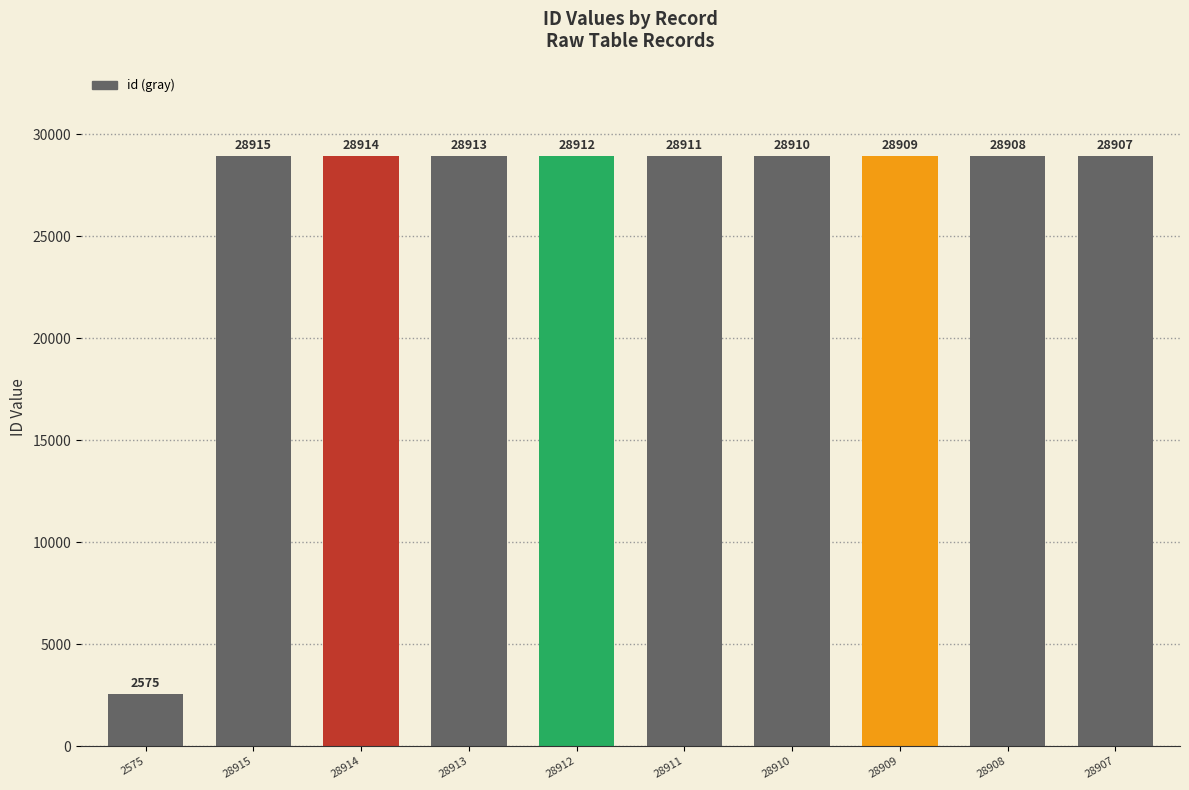

Reading left to right, what are all the values shown in this chart?

2575=2575	28915=28915	28914=28914	28913=28913	28912=28912	28911=28911	28910=28910	28909=28909	28908=28908	28907=28907